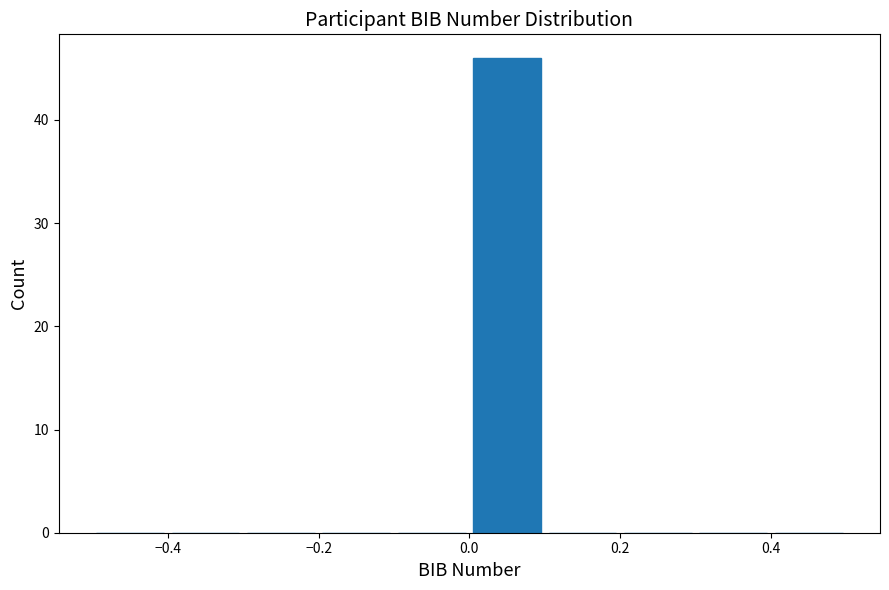

Which range on the x-axis has the tallest bar?

0.0 to 0.1